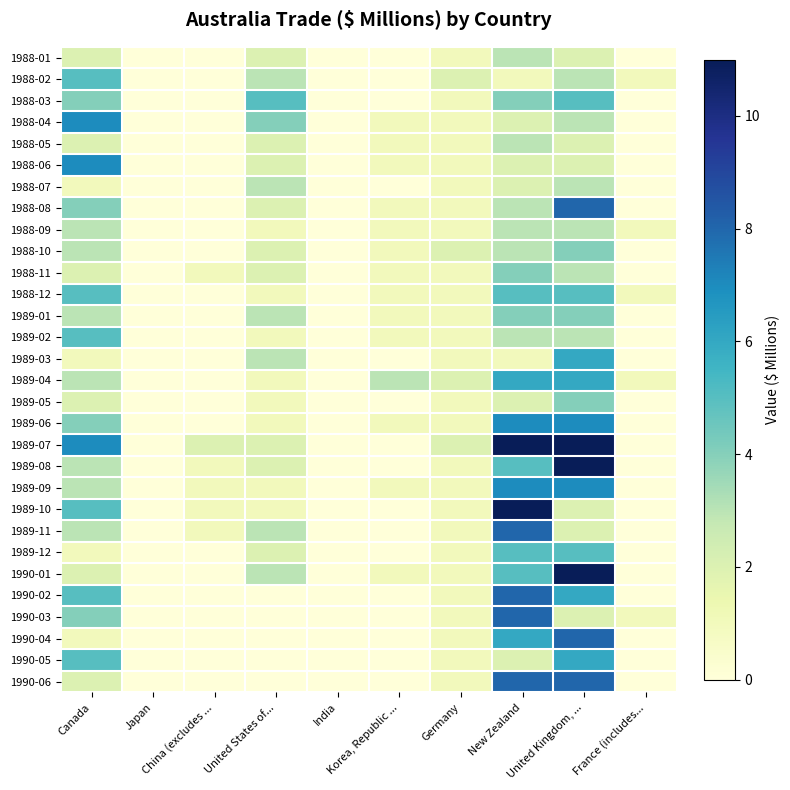

What is the difference between the highest and lowest values at Korea, Republic ...?

3